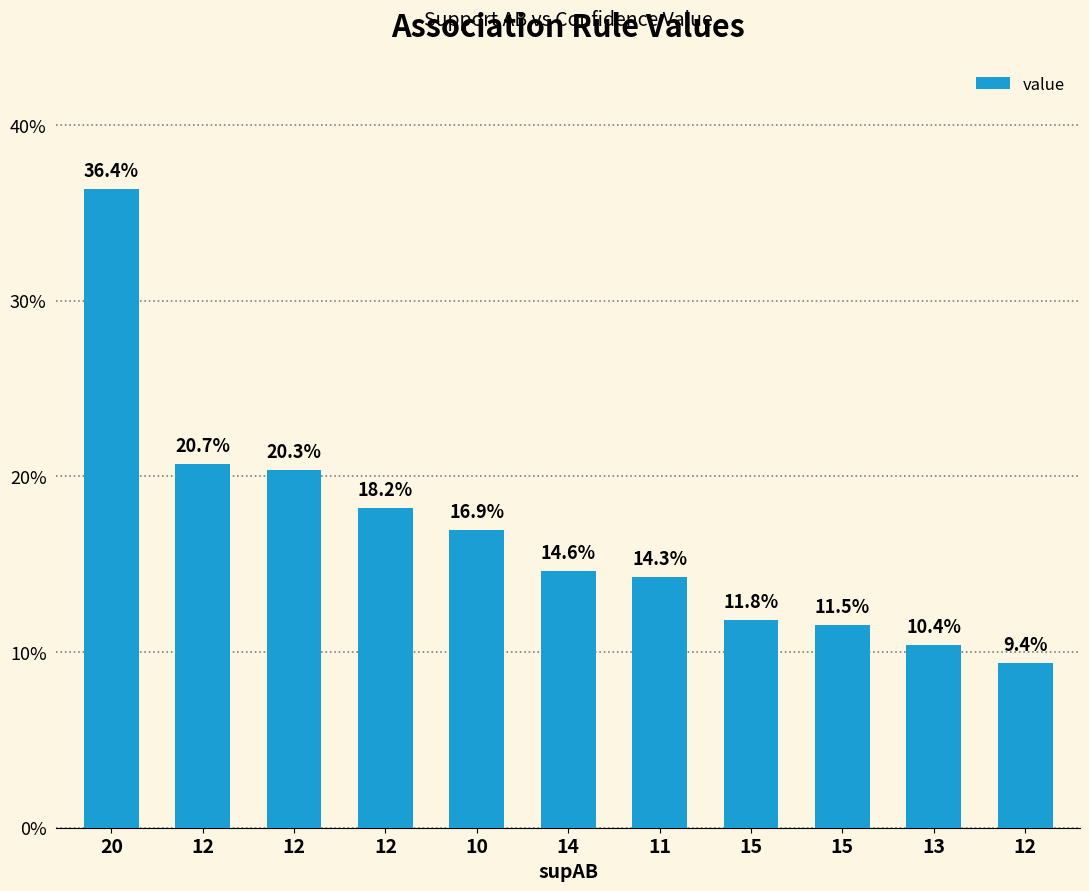

Does the chart contain any negative values?

No